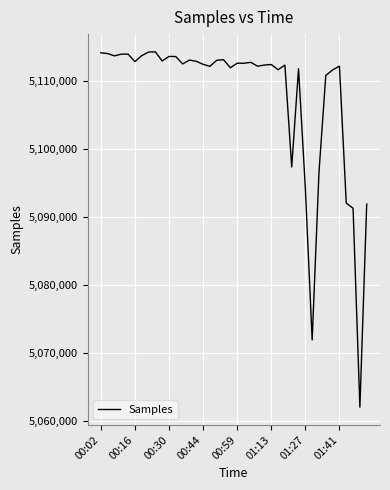

How many categories are shown in the chart?

40